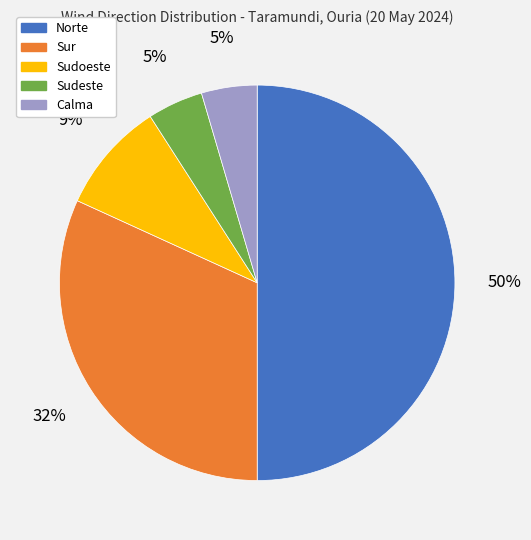

To the nearest percent, what portion does Sur represent?

32%